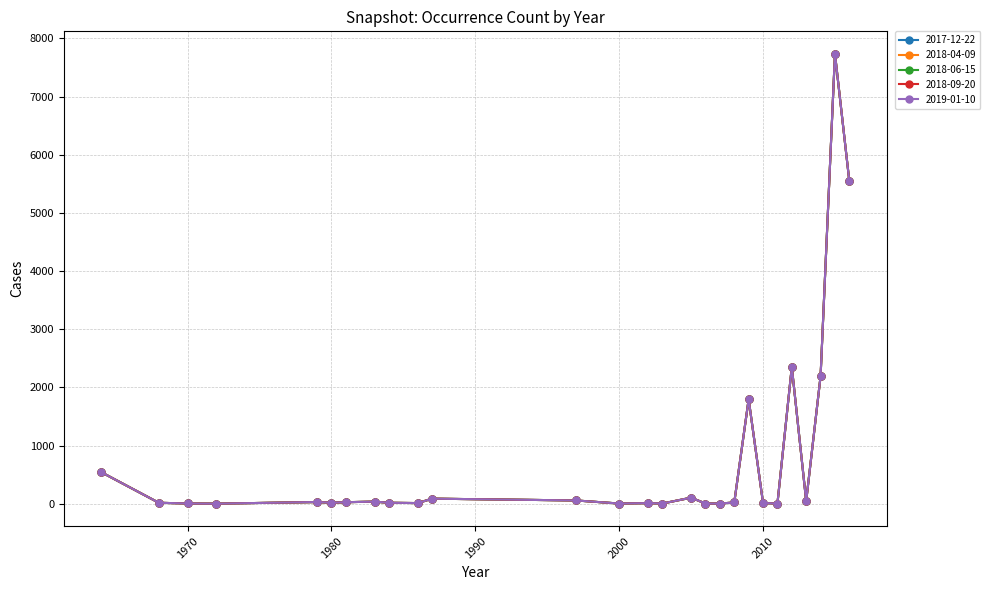

Does the chart have visible grid lines?

Yes